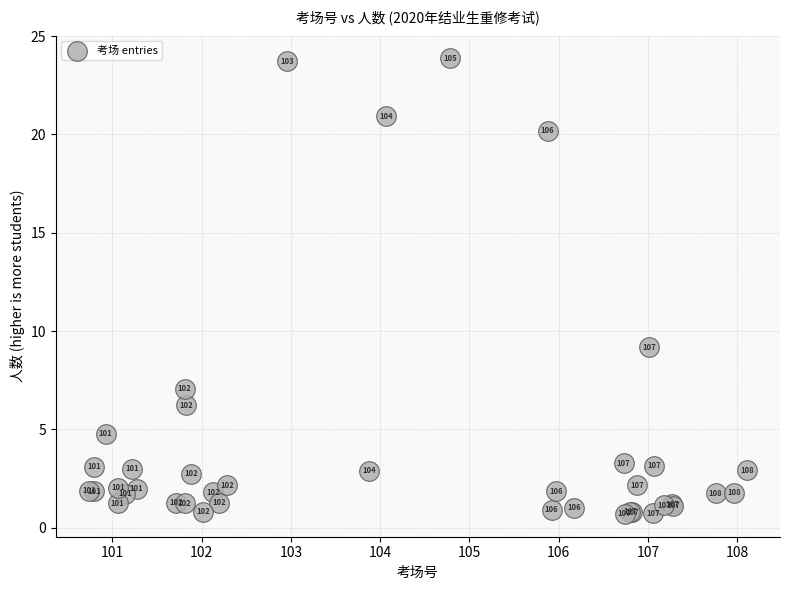

What Y value in the scatter plot is closest to 12?

9.2